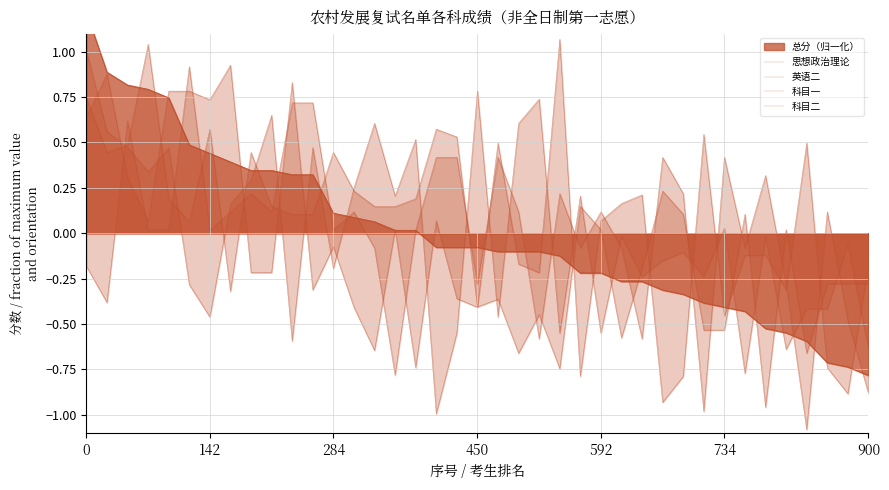

After their last crossing, which series has the higher values: 英语二 or 科目一?

英语二